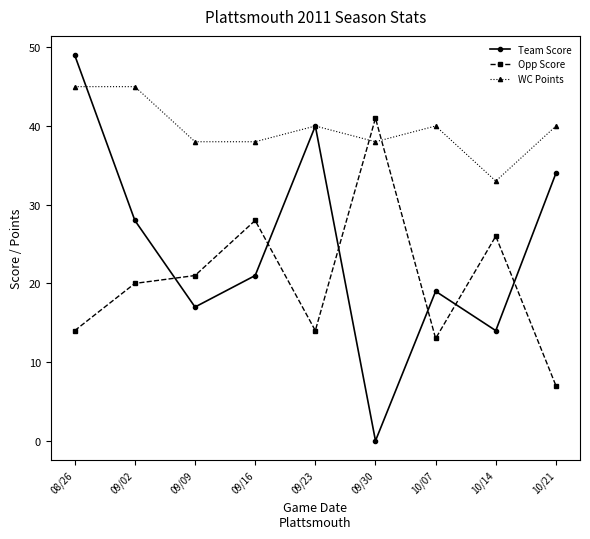

What is the greatest value displayed?

49